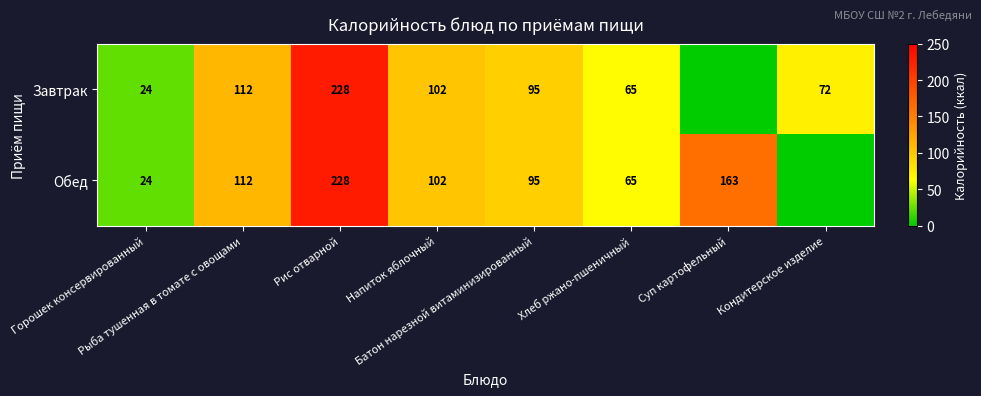

What is the sum of all Обед values?

788.8